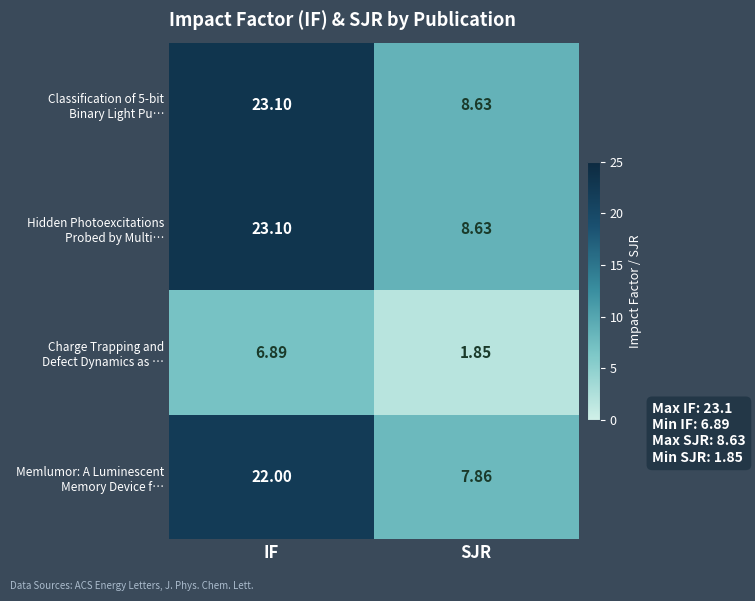

Which category has the highest value across all series?

IF